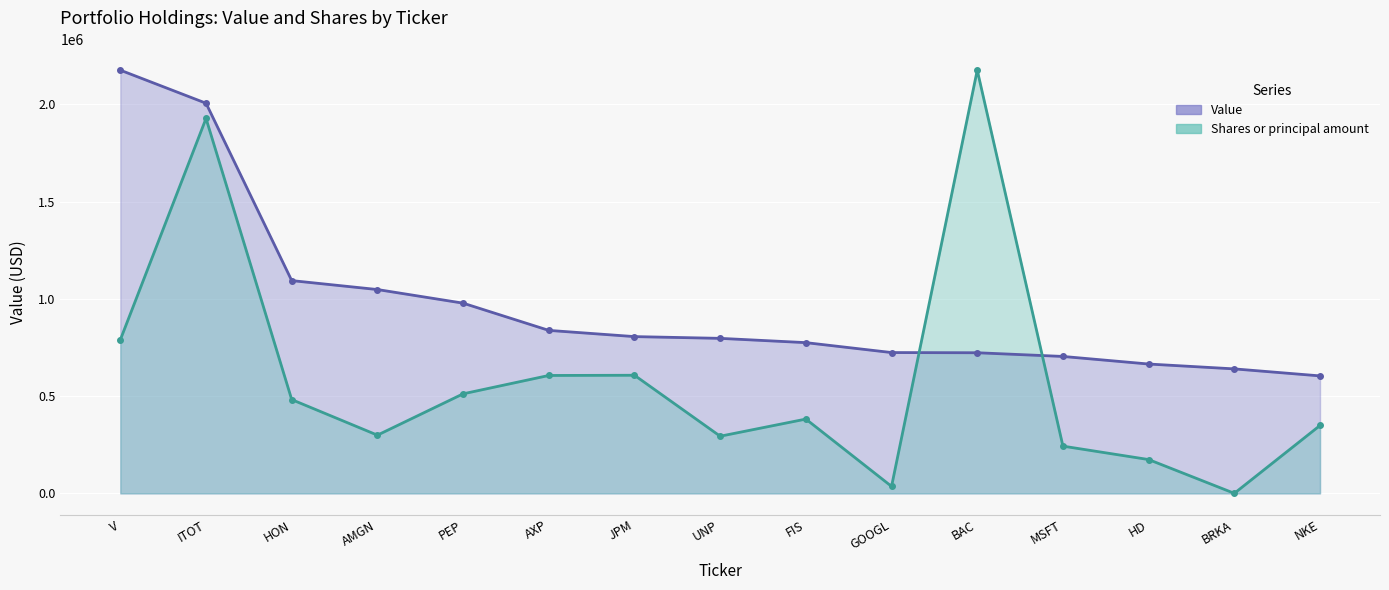

At which label is Shares or principal amount closest to 1088072?

V